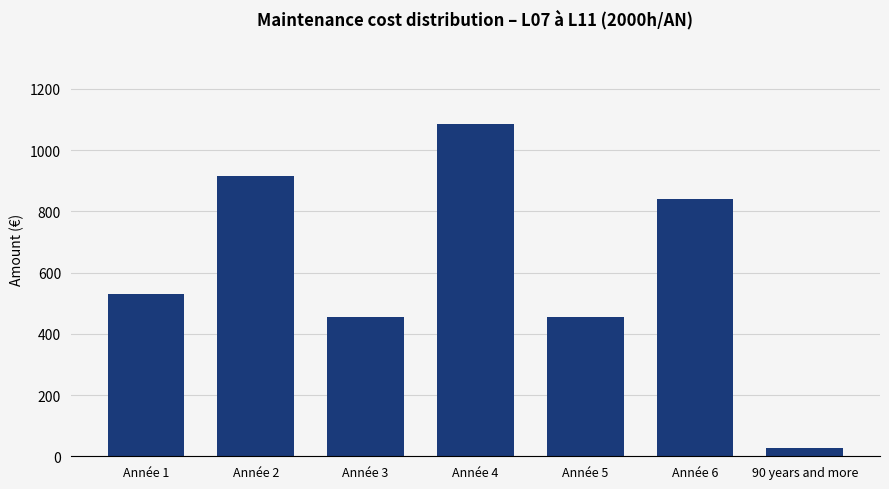

What is the ratio of the value at Année 6 to the value at Année 4?

0.8